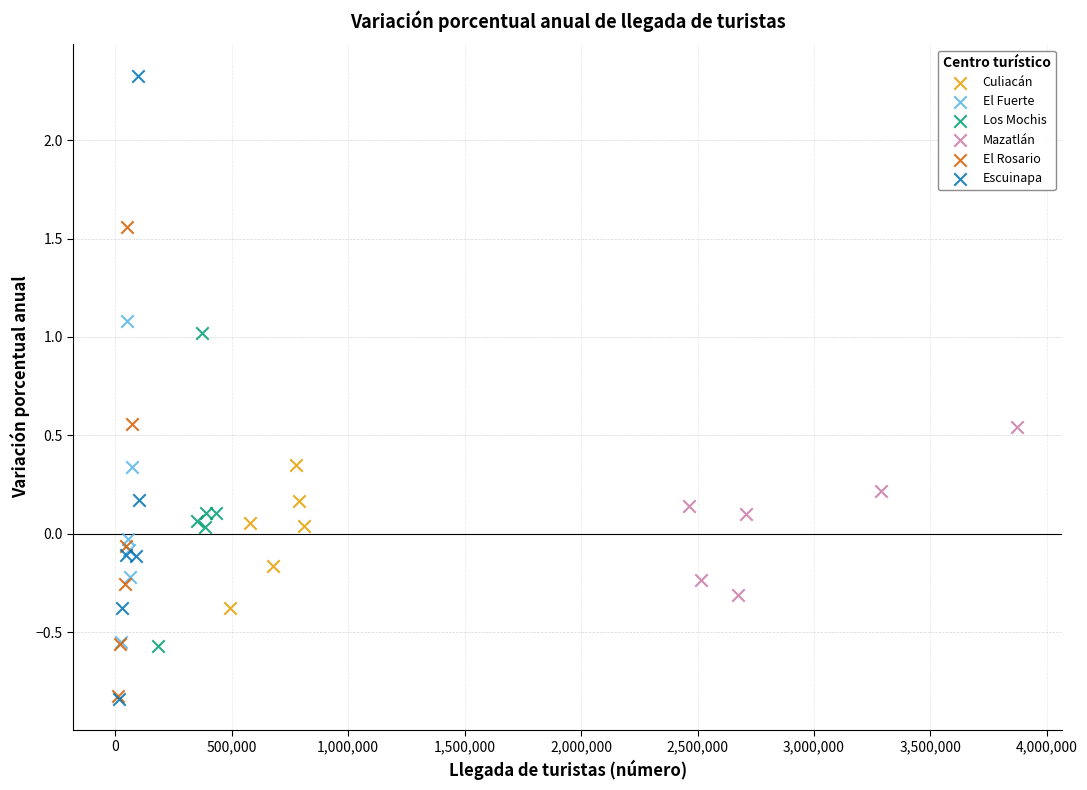

Which series reaches the maximum Y coordinate?

Escuinapa